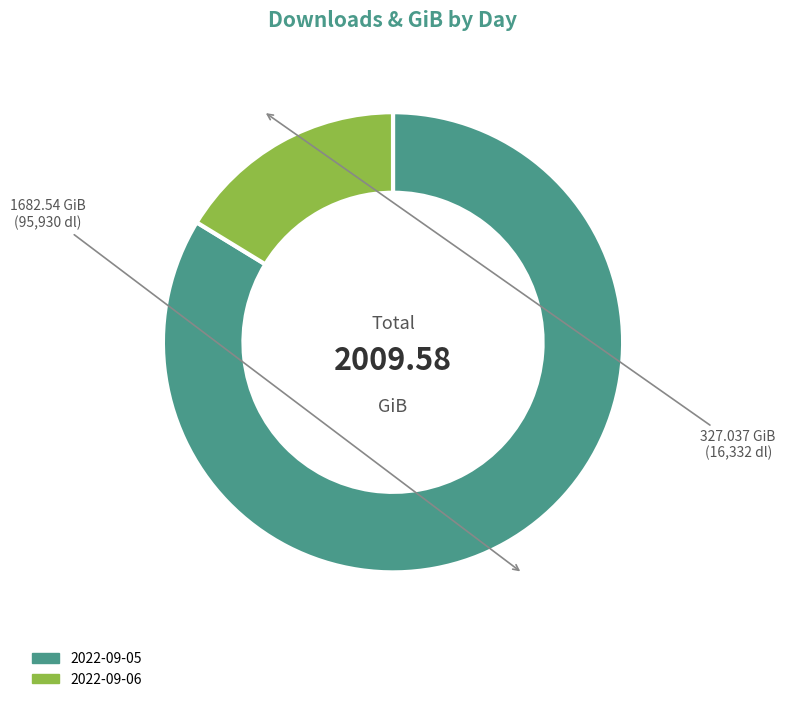

How many slices are in this pie chart?

2